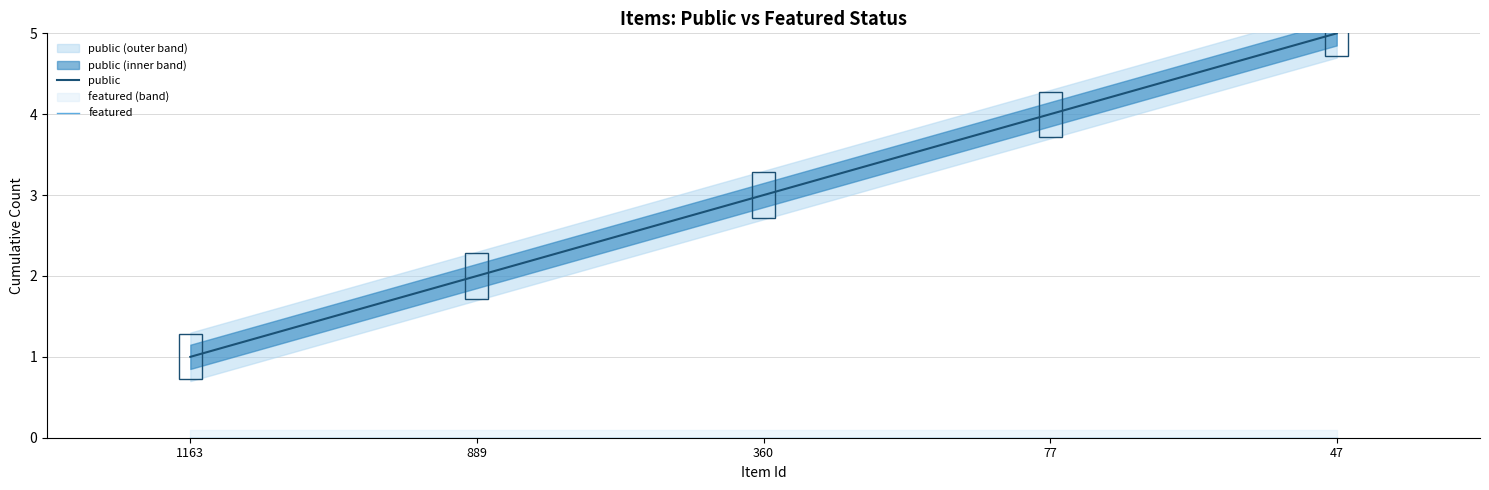

What are all the series names shown in the legend?

public, featured